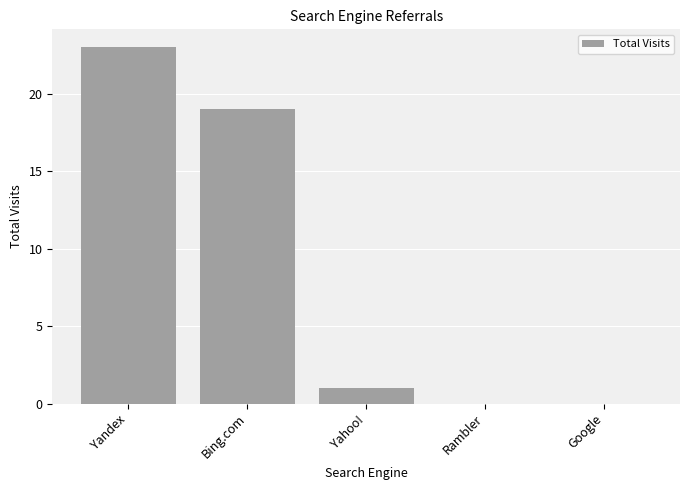

True or false: the data shows 1 at Yahoo!.

True